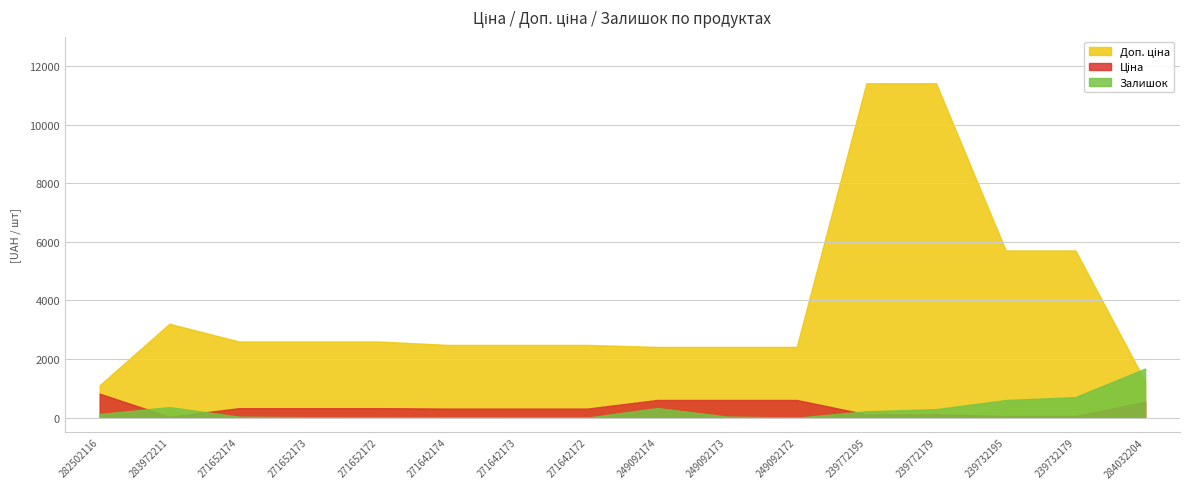

Reading left to right, transcribe all the data shown in this chart.

Ціна: 818.5	32.0	324.8	324.8	324.8	310.3	310.3	310.3	603.7	603.7	603.7	114.1	114.1	57.0	57.0	539.0
Доп. ціна: 1109.2	3205.0	2598.3	2598.3	2598.3	2482.4	2482.4	2482.4	2414.8	2414.8	2414.8	11410.0	11410.0	5705.0	5705.0	1235.4
Залишок: 125.0	360.0	34.0	15.0	4.0	11.0	10.0	4.0	328.0	38.0	0.0	218.0	290.0	601.0	702.0	1677.0